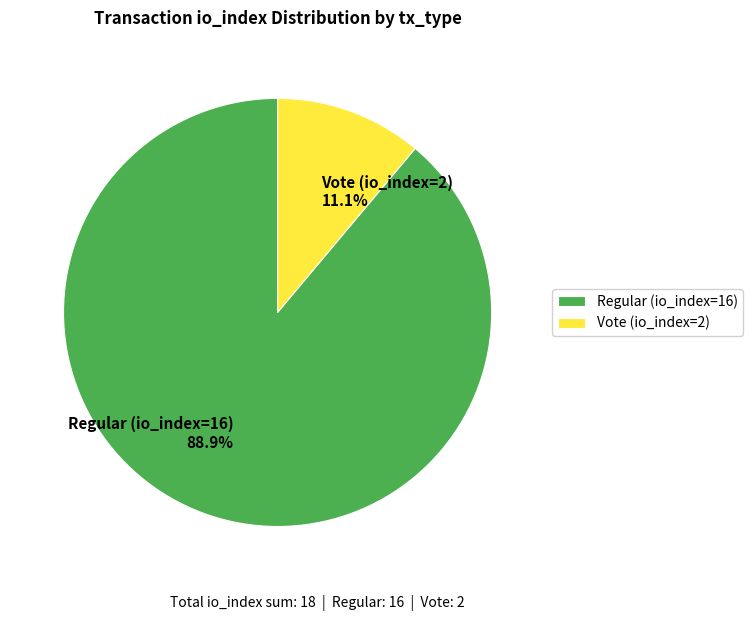

How many segments does this pie chart have?

2